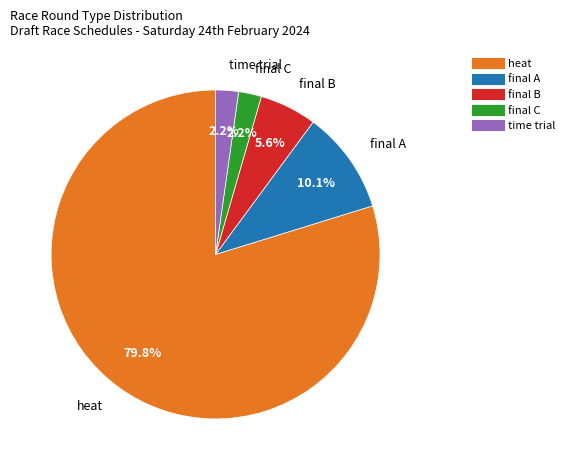

Is there a majority slice in this chart?

Yes